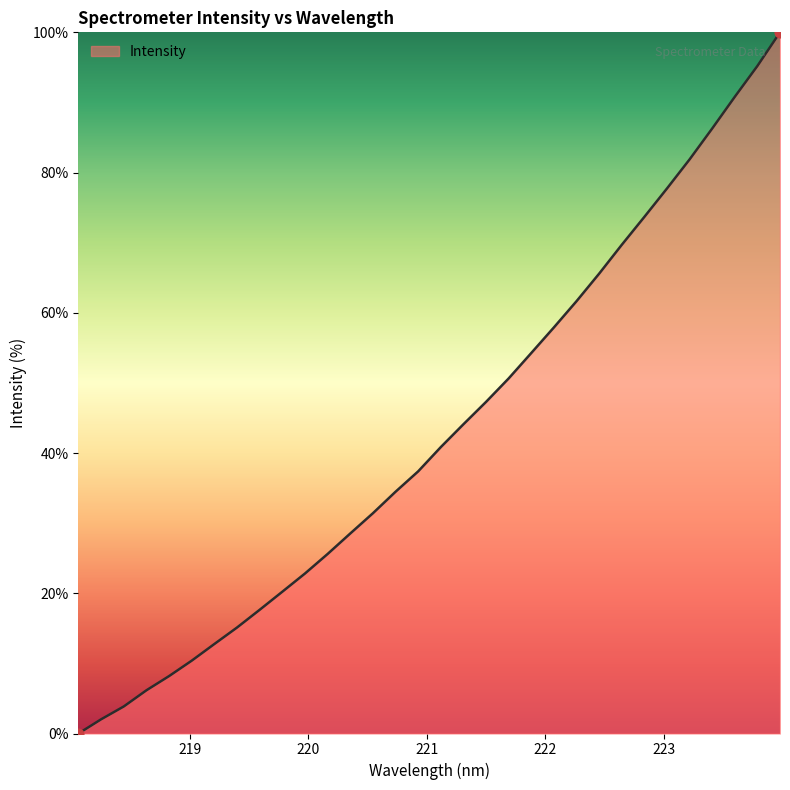

What is the greatest value displayed?

100.0